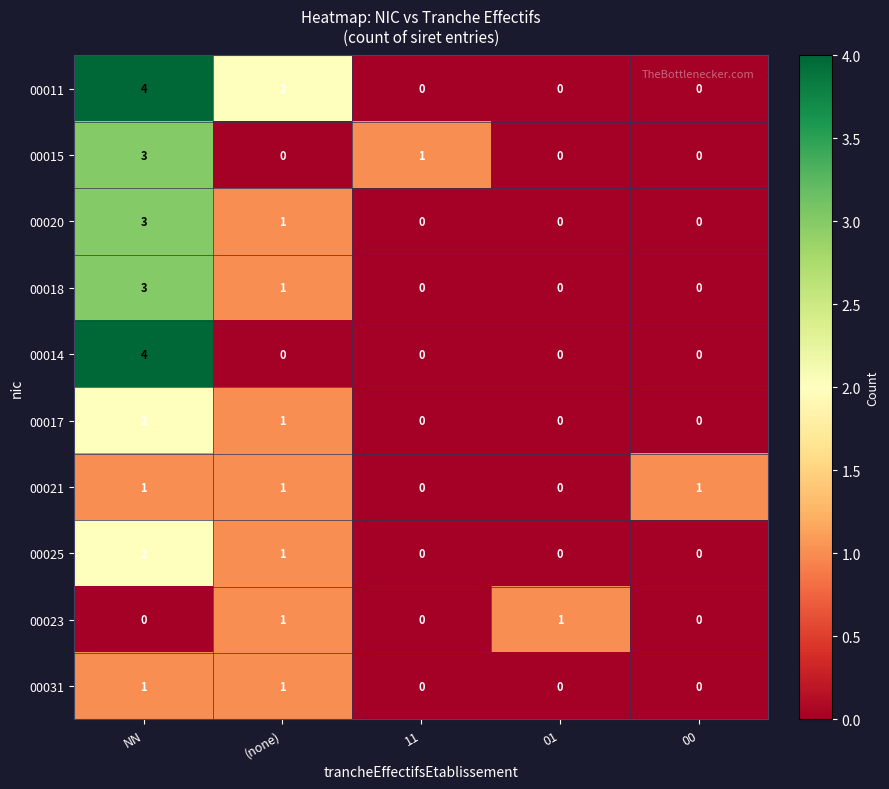

Between (none) and 01, which series saw the biggest shift?

00011